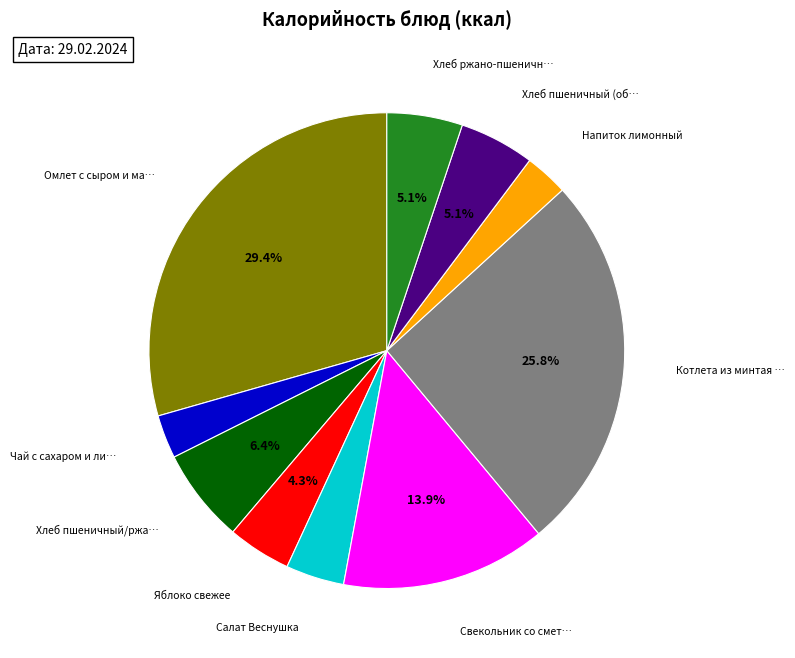

Does any single category account for the majority?

No